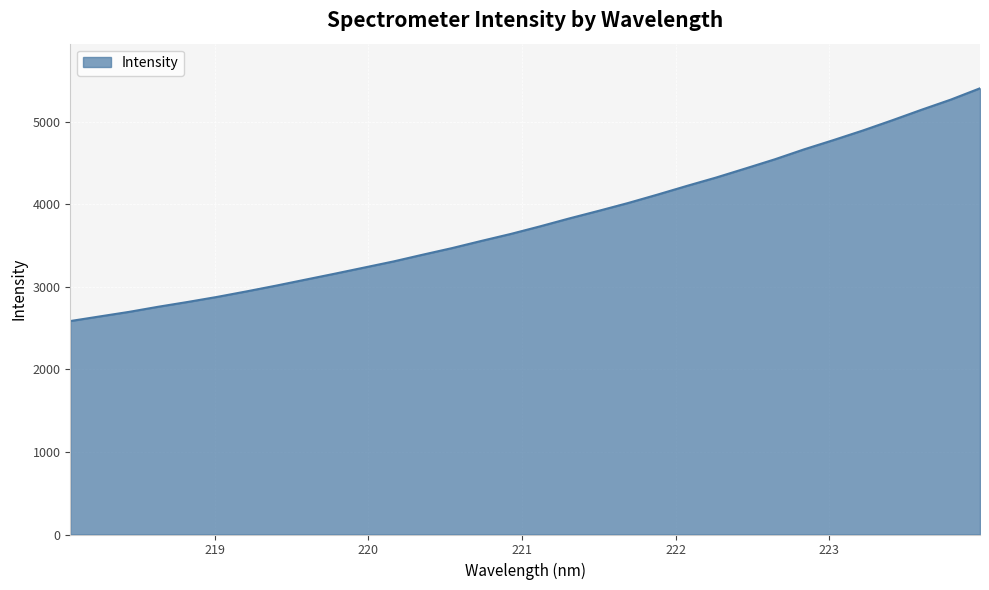

What is the minimum value shown in the chart?

2584.9